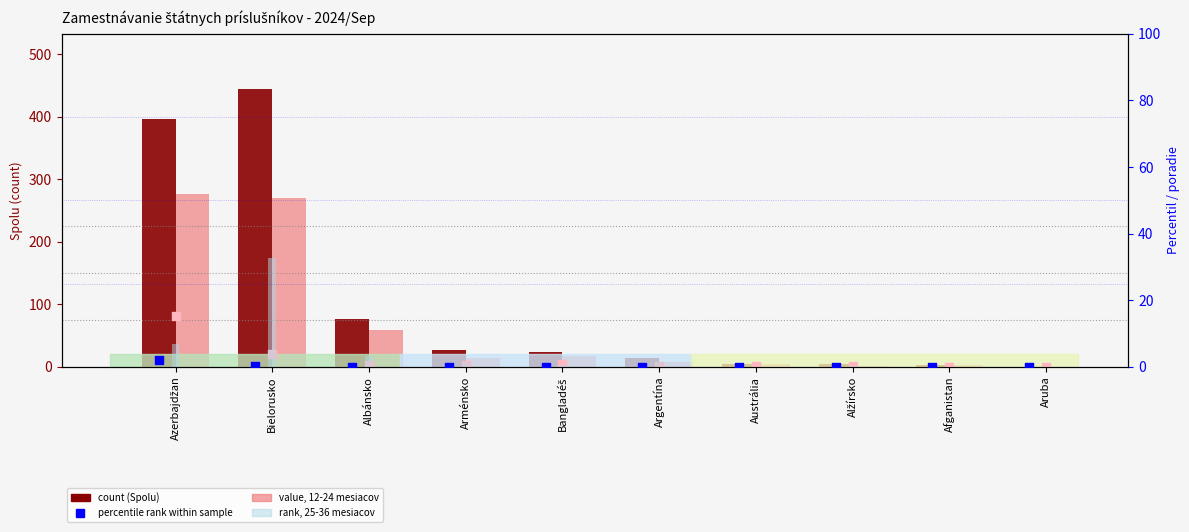

At how many categories does at least one series exceed 255?

2